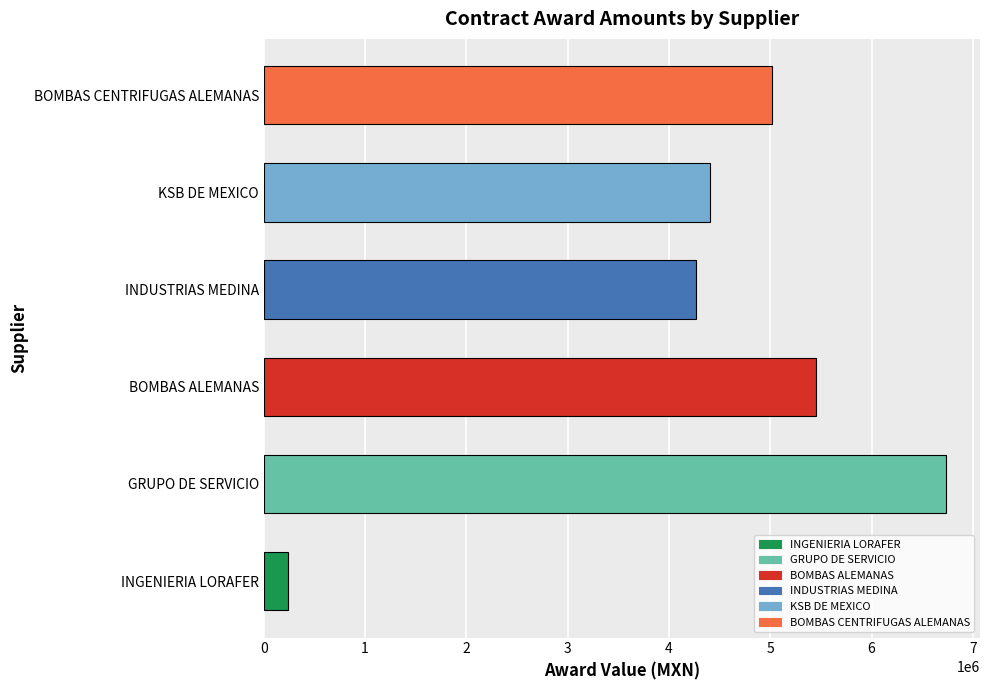

True or false: the data shows 6592946.3 at INDUSTRIAS MEDINA.

False